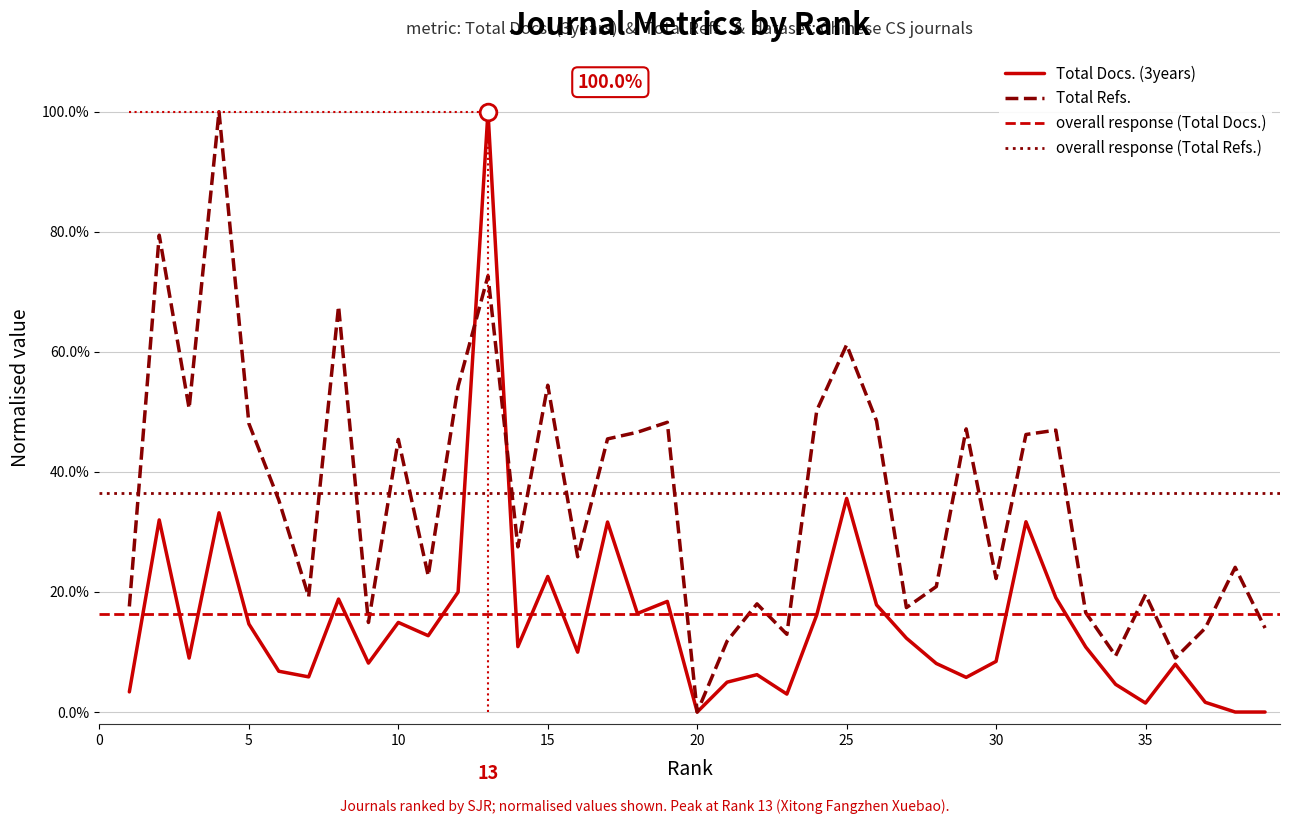

How many lines are shown in the chart?

2